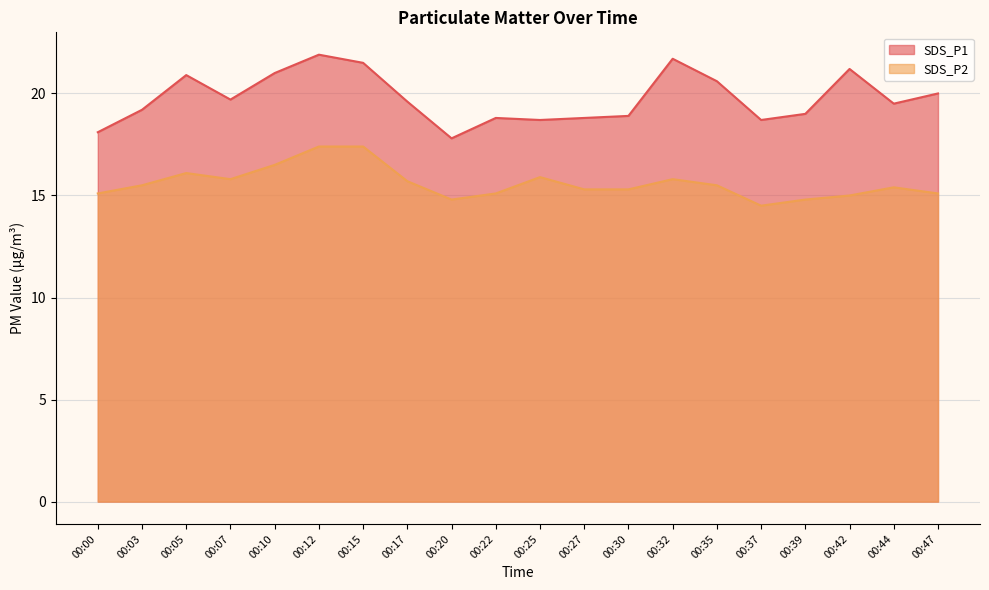

Which label corresponds to the smallest value in the chart?

00:37